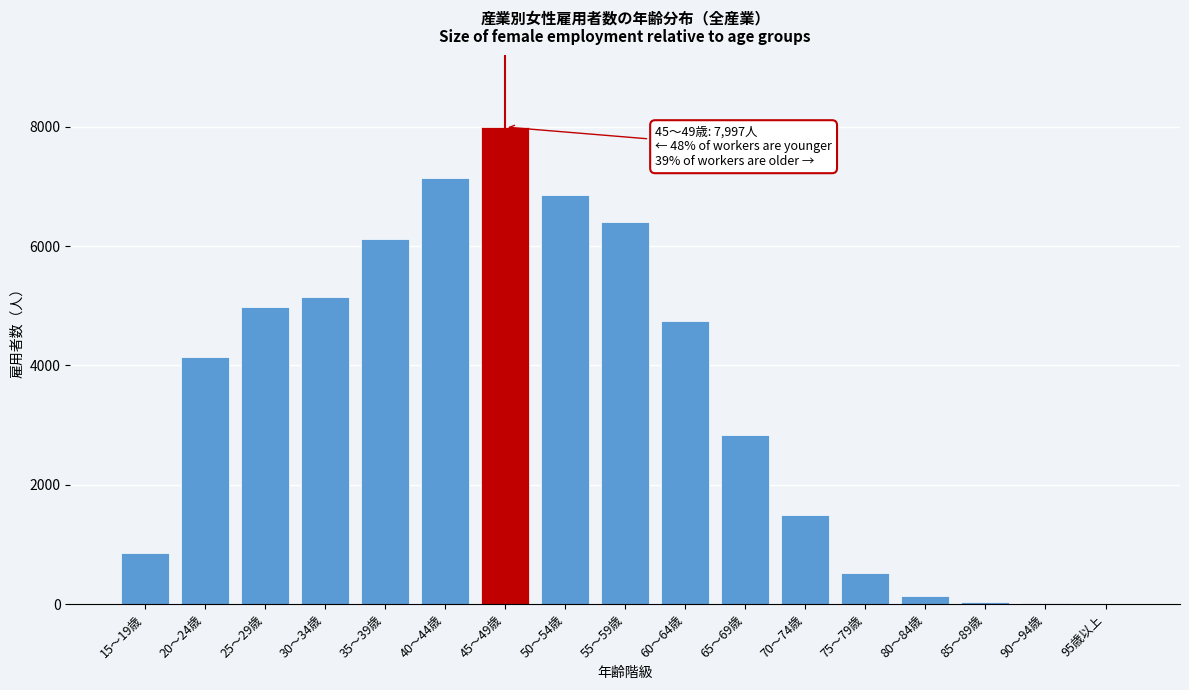

Where is the data nearest to the value 3999?

20～24歳